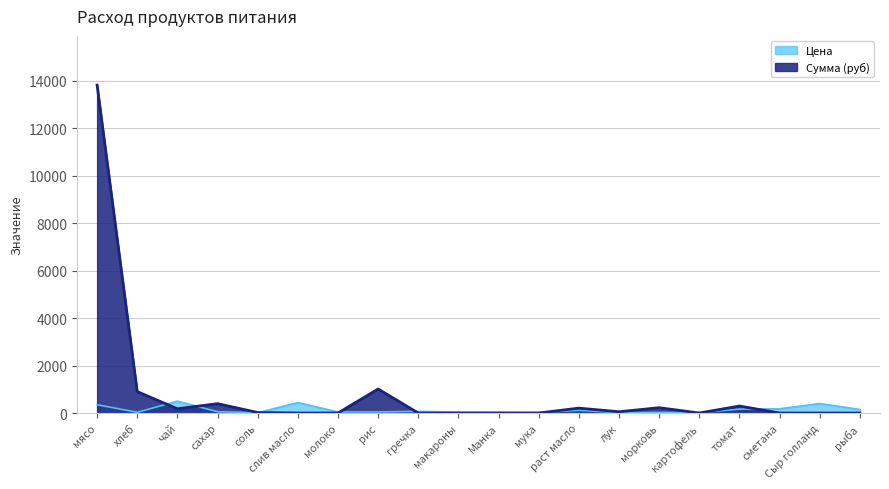

At which label does Сумма (руб) reach its peak?

мясо